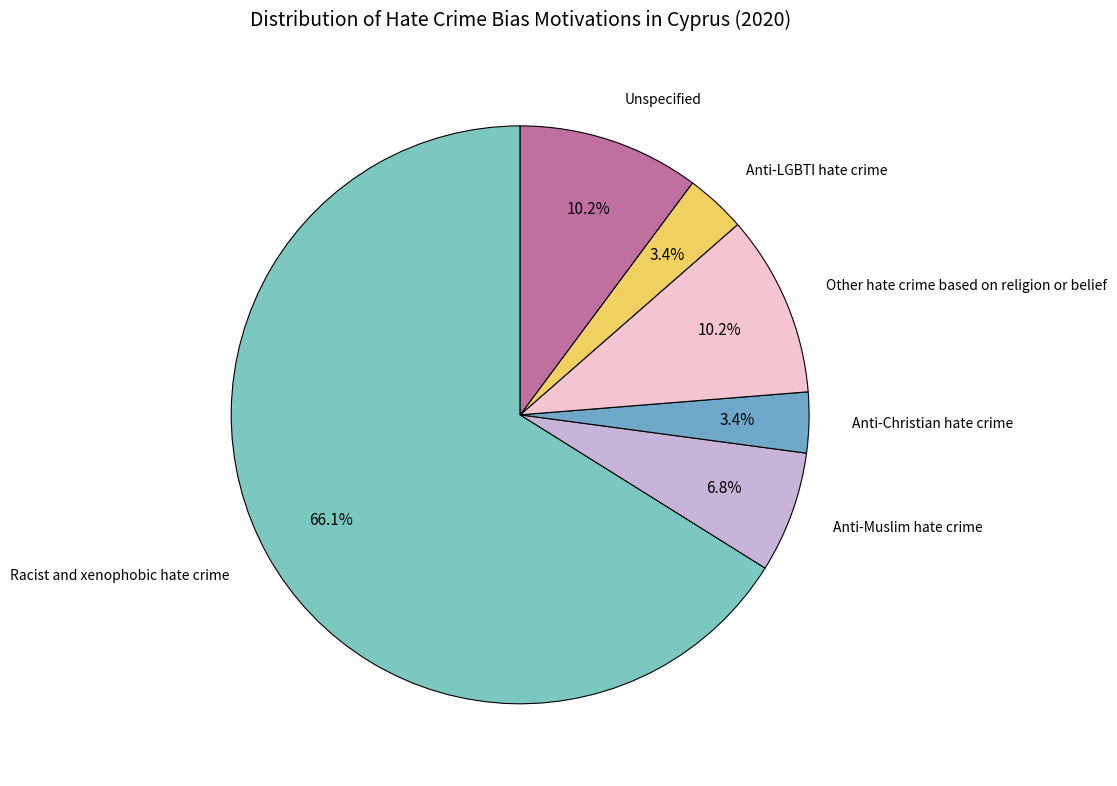

To the nearest percent, what is the average slice percentage?

17%